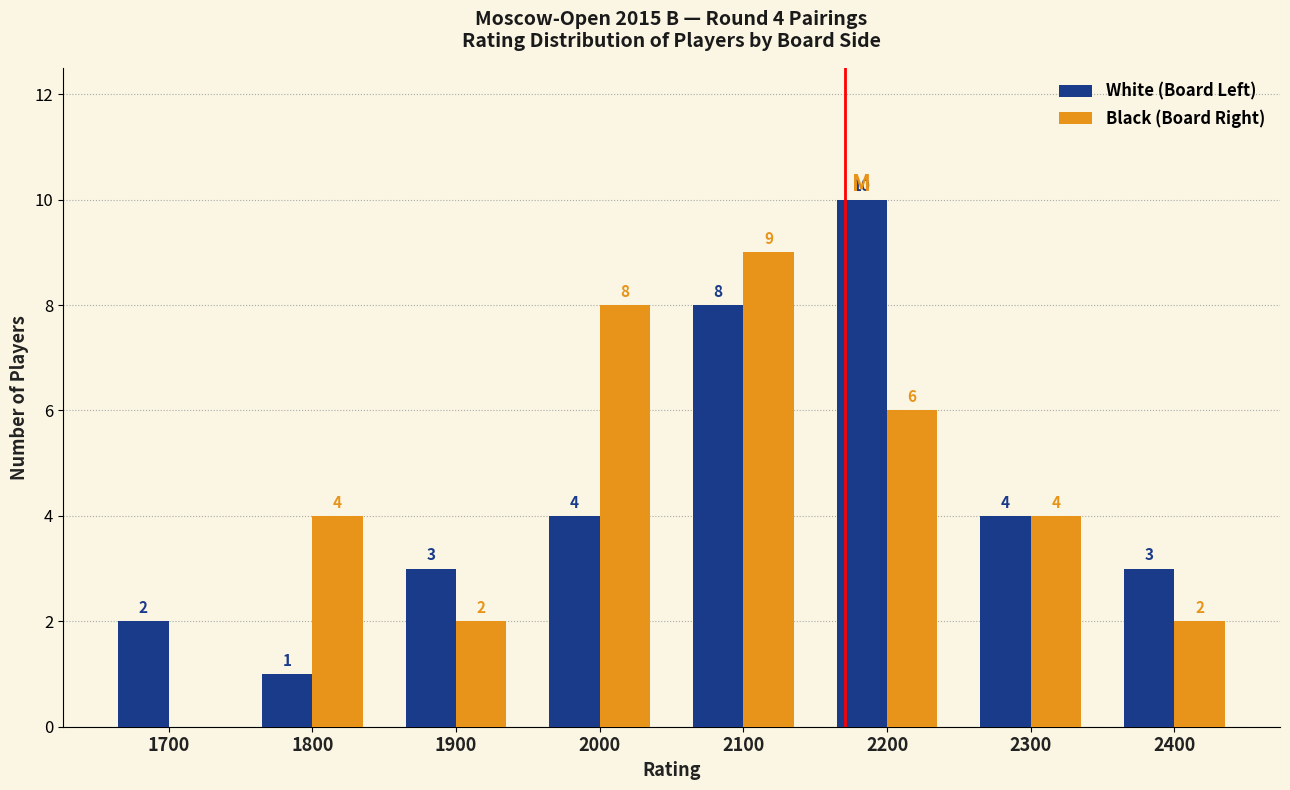

Reading left to right, what are all the values shown in this chart?

White (Board Left): 1700=2	1800=1	1900=3	2000=4	2100=8	2200=10	2300=4	2400=3
Black (Board Right): 1700=0	1800=4	1900=2	2000=8	2100=9	2200=6	2300=4	2400=2